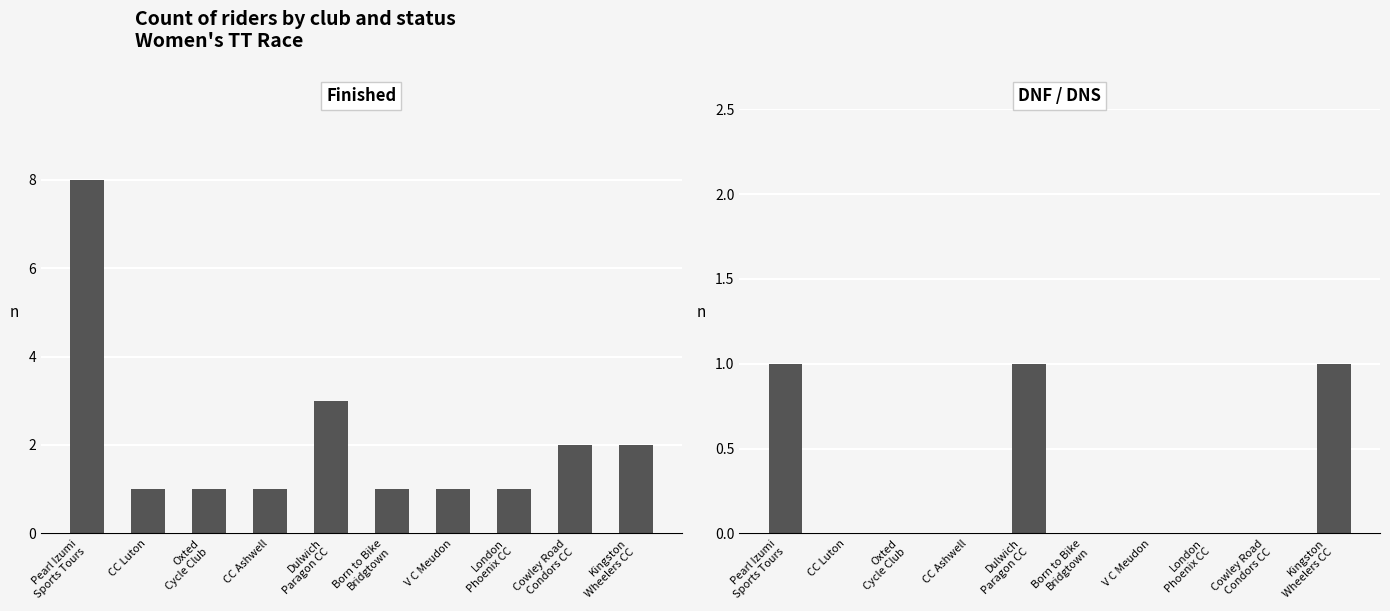

Rank the series at Pearl Izumi
Sports Tours from highest to lowest value.

Finished, DNF